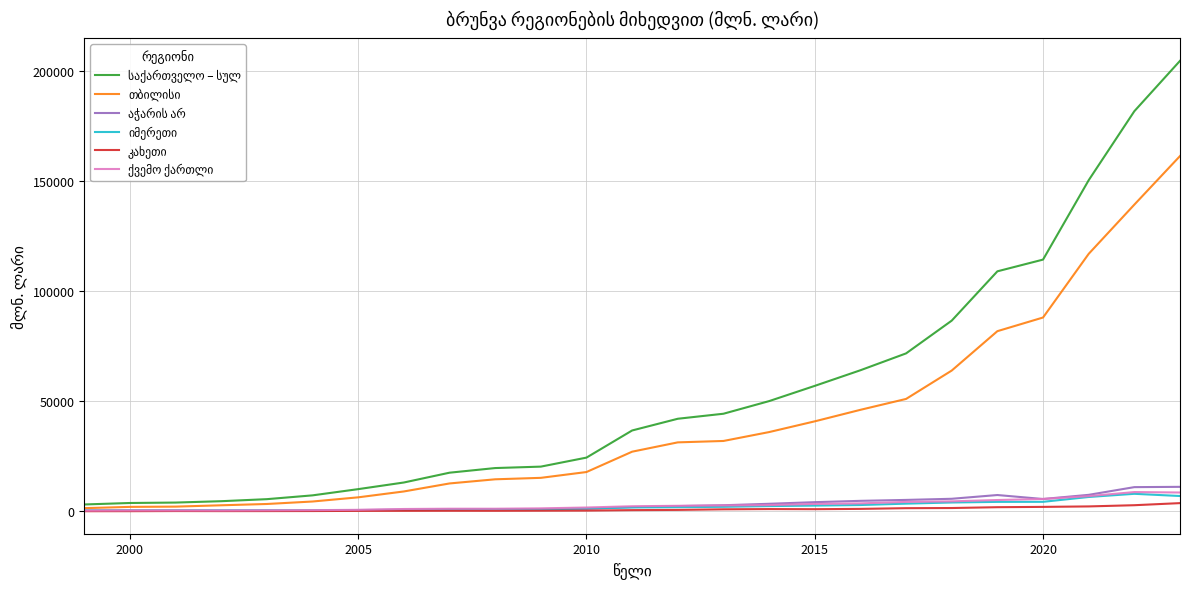

What is the maximum value shown in the chart?

204647.5